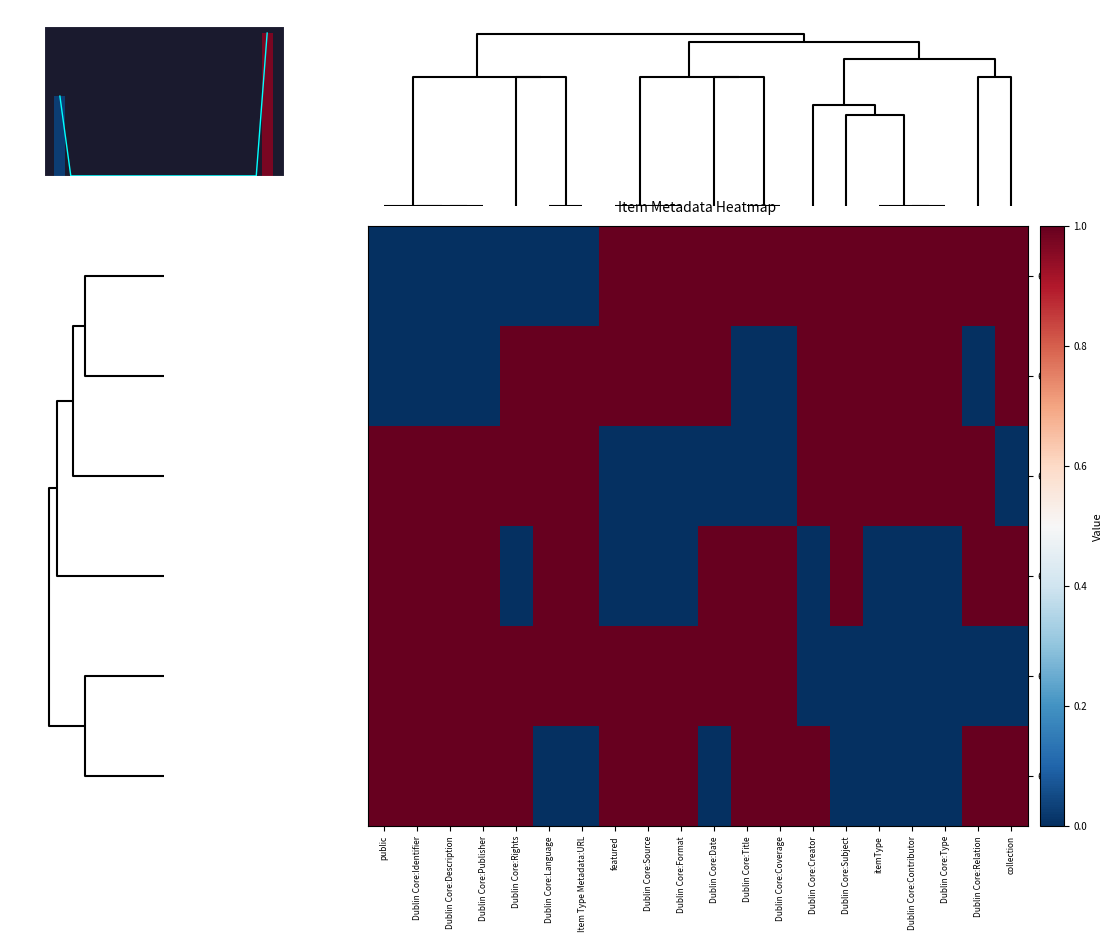

Is the value of 6670 at itemType greater than the value of 6665 at Dublin Core:Identifier?

No